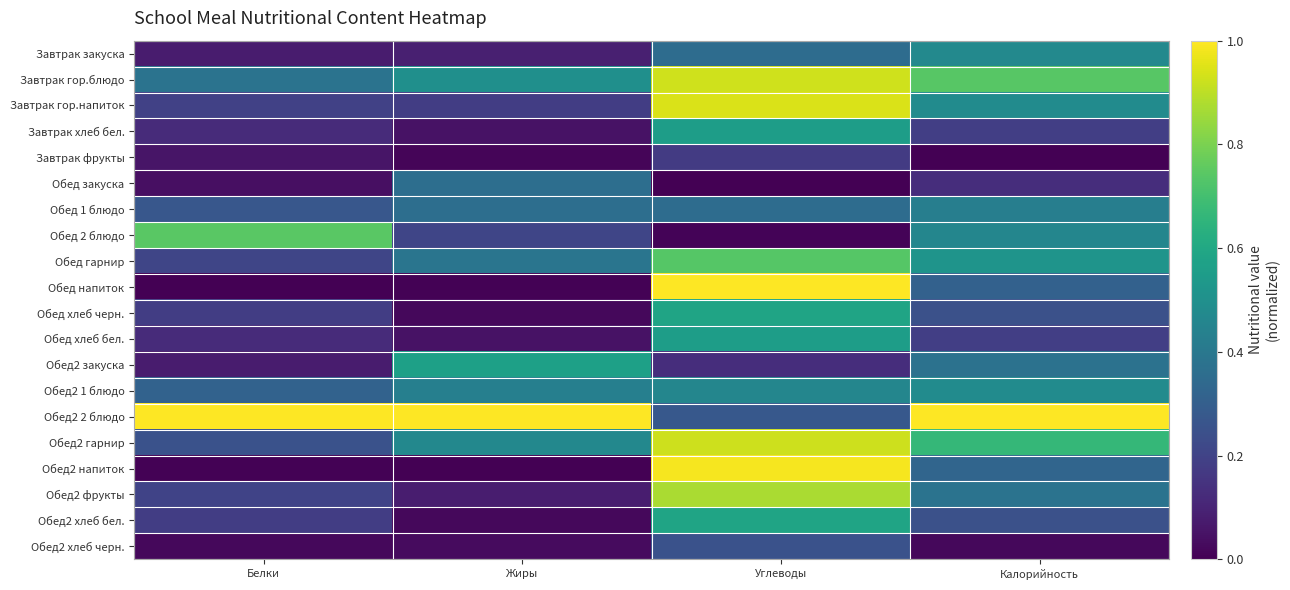

Reading left to right, extract all data points from this chart.

Завтрак закуска: Белки=0.1	Жиры=0.1	Углеводы=0.4	Калорийность=0.5
Завтрак гор.блюдо: Белки=0.4	Жиры=0.5	Углеводы=0.9	Калорийность=0.7
Завтрак гор.напиток: Белки=0.2	Жиры=0.2	Углеводы=0.9	Калорийность=0.5
Завтрак хлеб бел.: Белки=0.1	Жиры=0.1	Углеводы=0.6	Калорийность=0.2
Завтрак фрукты: Белки=0.1	Жиры=0.0	Углеводы=0.2	Калорийность=0.0
Обед закуска: Белки=0.0	Жиры=0.4	Углеводы=0.0	Калорийность=0.1
Обед 1 блюдо: Белки=0.3	Жиры=0.4	Углеводы=0.4	Калорийность=0.4
Обед 2 блюдо: Белки=0.7	Жиры=0.2	Углеводы=0.0	Калорийность=0.5
Обед гарнир: Белки=0.2	Жиры=0.4	Углеводы=0.7	Калорийность=0.5
Обед напиток: Белки=0.0	Жиры=0.0	Углеводы=1.0	Калорийность=0.3
Обед хлеб черн.: Белки=0.2	Жиры=0.0	Углеводы=0.6	Калорийность=0.2
Обед хлеб бел.: Белки=0.1	Жиры=0.1	Углеводы=0.6	Калорийность=0.2
Обед2 закуска: Белки=0.1	Жиры=0.6	Углеводы=0.1	Калорийность=0.4
Обед2 1 блюдо: Белки=0.3	Жиры=0.4	Углеводы=0.5	Калорийность=0.5
Обед2 2 блюдо: Белки=1.0	Жиры=1.0	Углеводы=0.3	Калорийность=1.0
Обед2 гарнир: Белки=0.2	Жиры=0.5	Углеводы=0.9	Калорийность=0.7
Обед2 напиток: Белки=0.0	Жиры=0.0	Углеводы=1.0	Калорийность=0.3
Обед2 фрукты: Белки=0.2	Жиры=0.1	Углеводы=0.9	Калорийность=0.4
Обед2 хлеб бел.: Белки=0.2	Жиры=0.0	Углеводы=0.6	Калорийность=0.2
Обед2 хлеб черн.: Белки=0.0	Жиры=0.0	Углеводы=0.3	Калорийность=0.0